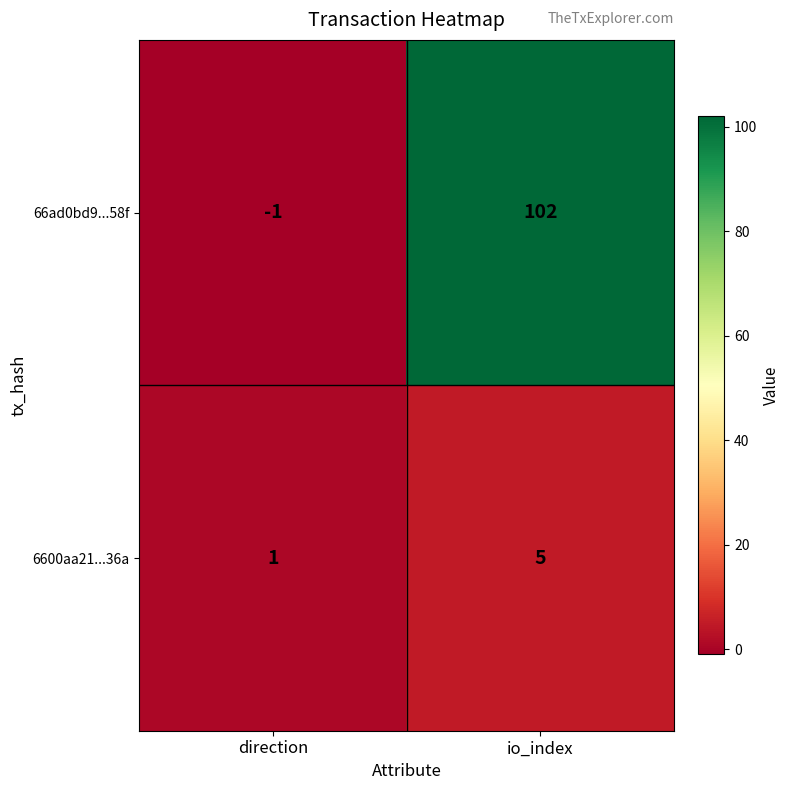

What is the sum of the 66ad0bd9...58f values at io_index and direction?

101